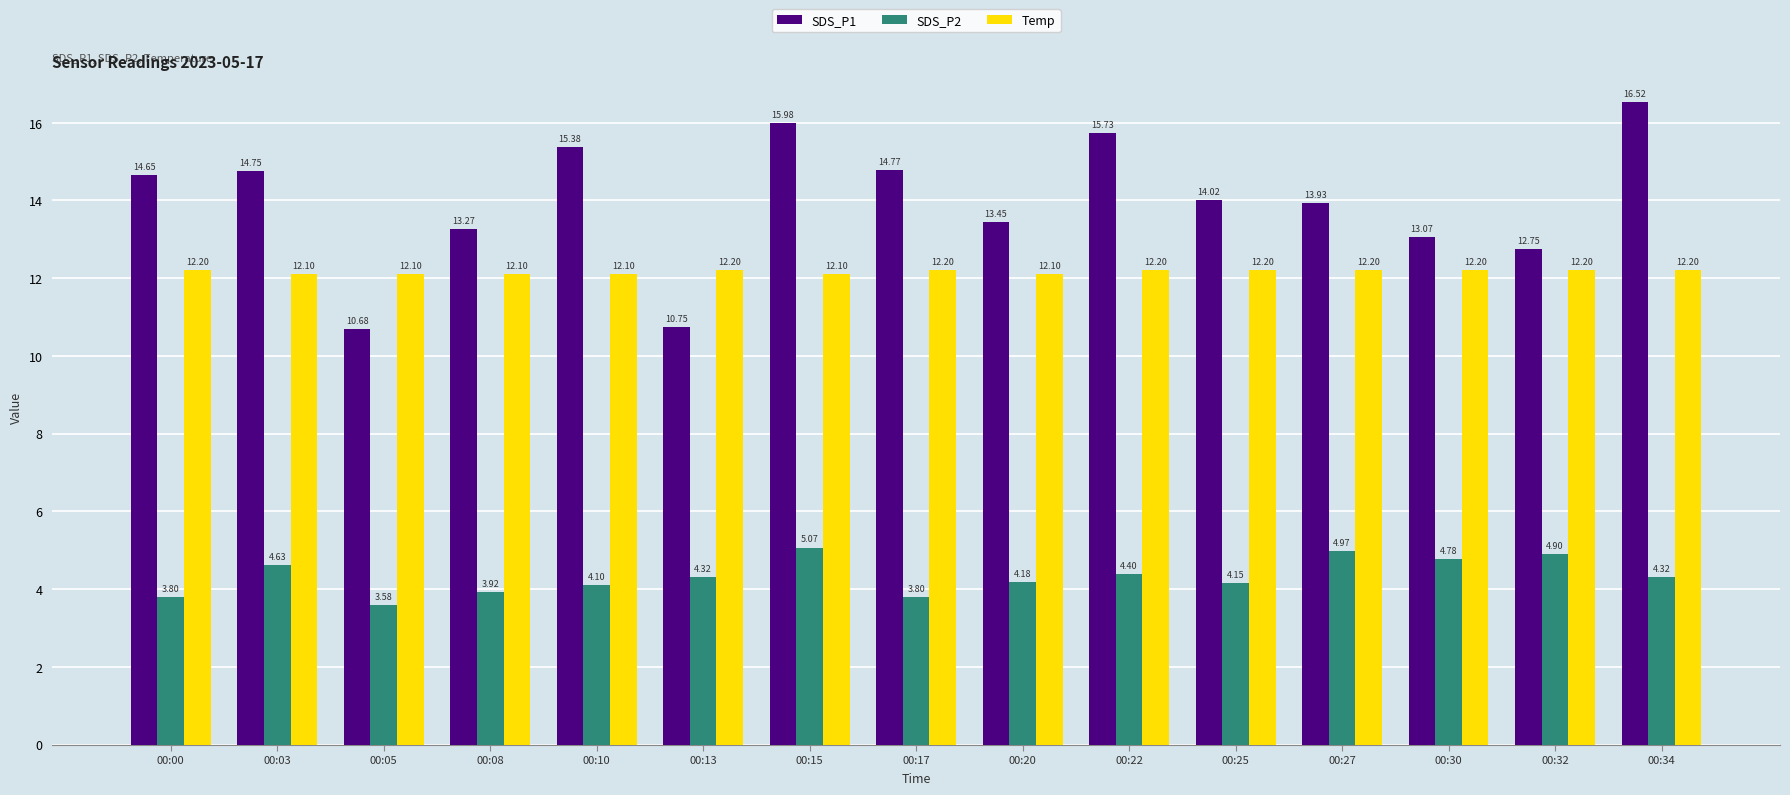

What is the value of the Temp bar at the 12th from the left?

12.2